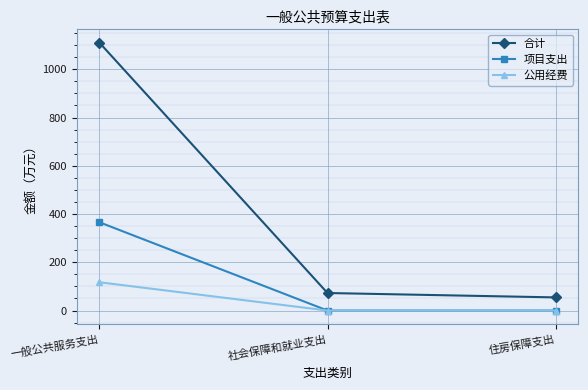

Rank the series at 一般公共服务支出 from highest to lowest value.

合计, 项目支出, 公用经费